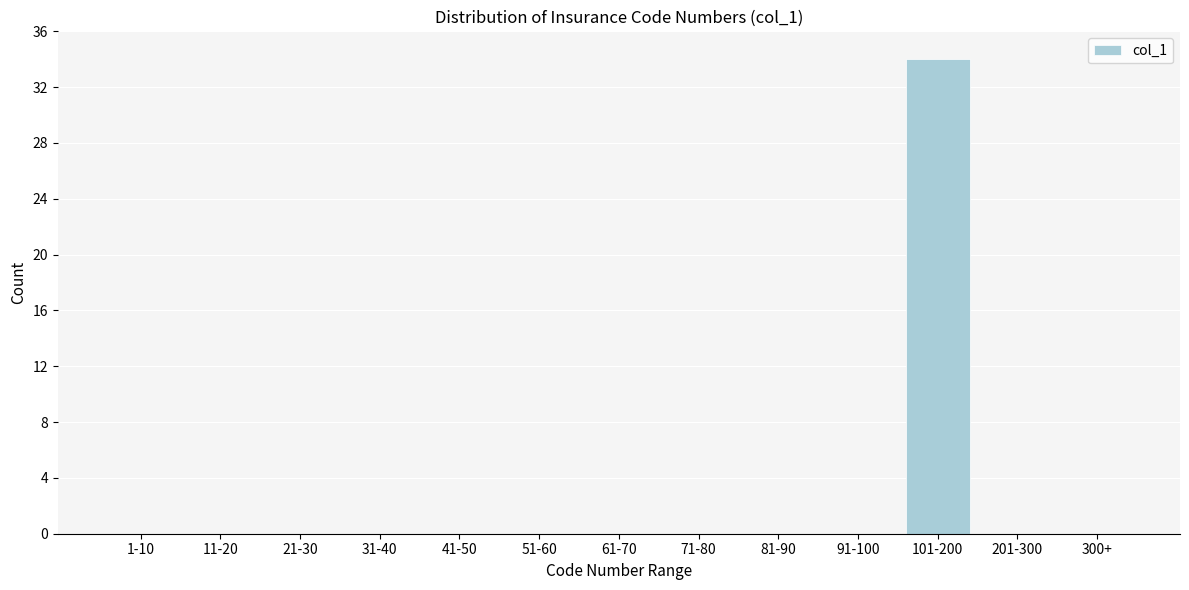

Reading left to right, transcribe all the data shown in this chart.

1-10=0	11-20=0	21-30=0	31-40=0	41-50=0	51-60=0	61-70=0	71-80=0	81-90=0	91-100=0	101-200=34	201-300=0	300+=0